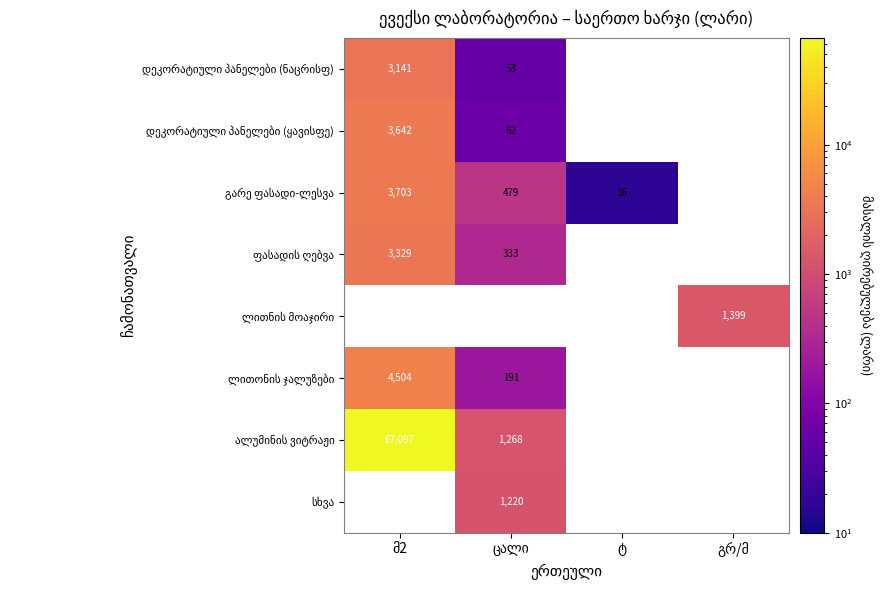

At how many categories does at least one series exceed 65910?

1